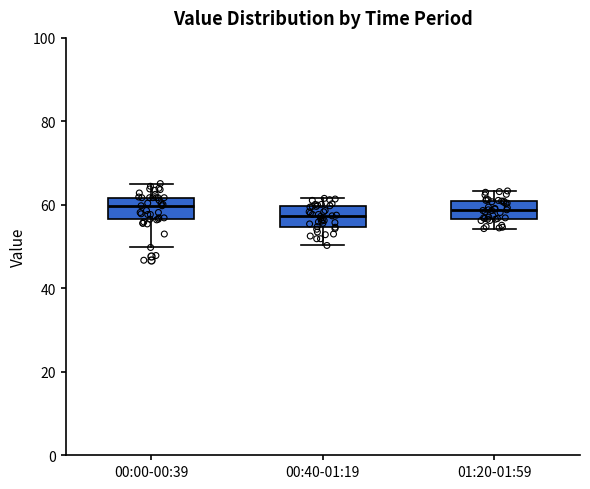

Reading left to right, read every box against the y-axis: the position of its median line, the range the box covers, and the ends of its whiskers. The values are not printed on the chart, so give them approximately, as read against the axis.

00:00-00:39: median 60, box 56 to 62, whiskers 50 to 66
00:40-01:19: median 58, box 54 to 60, whiskers 50 to 62
01:20-01:59: median 58, box 56 to 60, whiskers 54 to 64